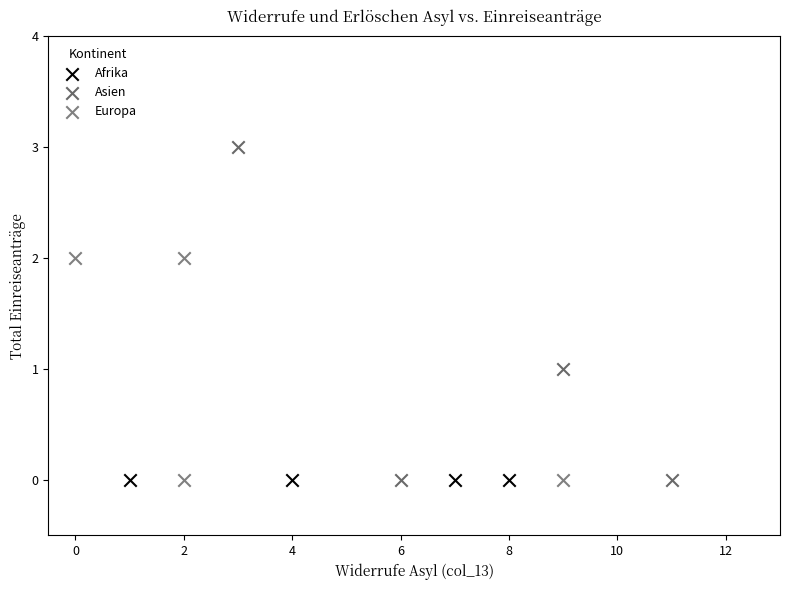

Which series contains the highest Y value?

Asien